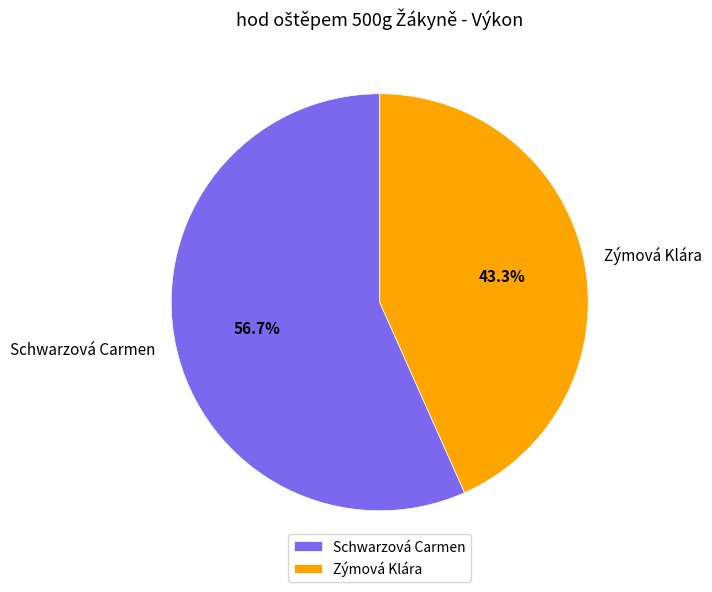

Which category has the biggest portion of the pie?

Schwarzová Carmen